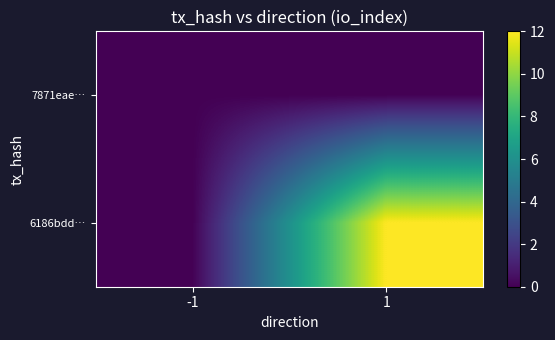

Which series has the largest range (max minus min)?

6186bdd…